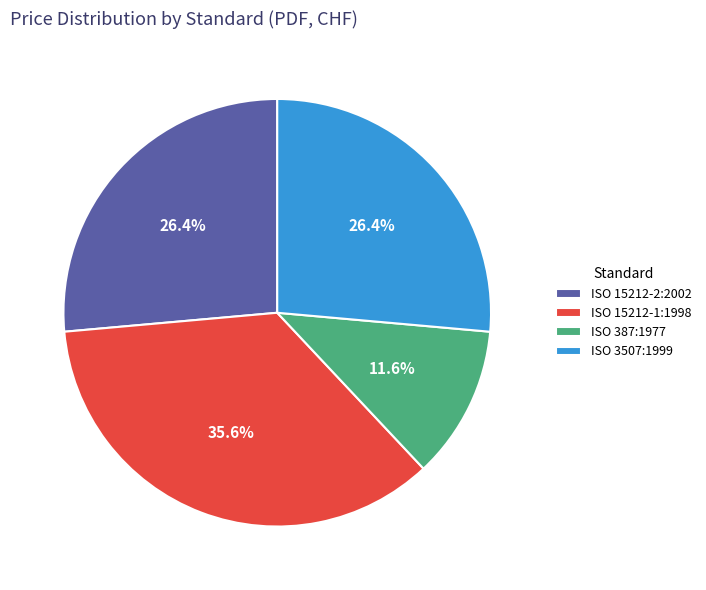

To the nearest percent, what is the difference between the largest and smallest slice percentages?

24%